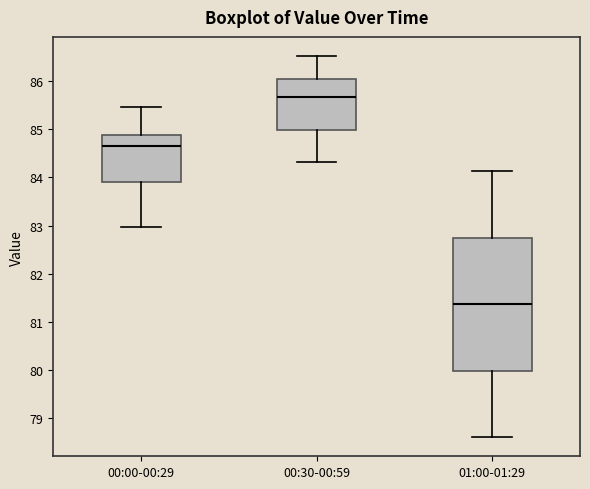

Which box has the highest median line?

00:30-00:59